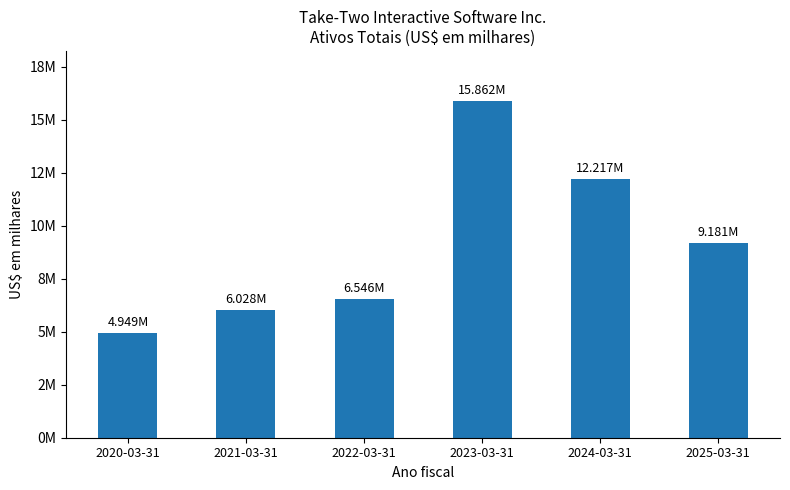

Rank the categories by value from highest to lowest.

2023-03-31, 2024-03-31, 2025-03-31, 2022-03-31, 2021-03-31, 2020-03-31